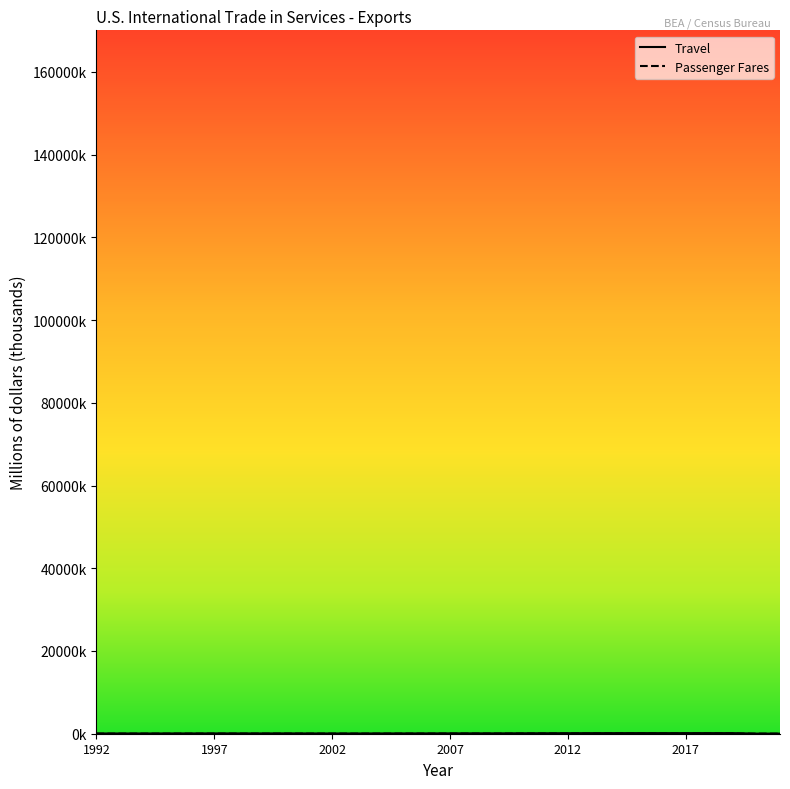

True or false: Travel has a value of 85.6 at 17.

True